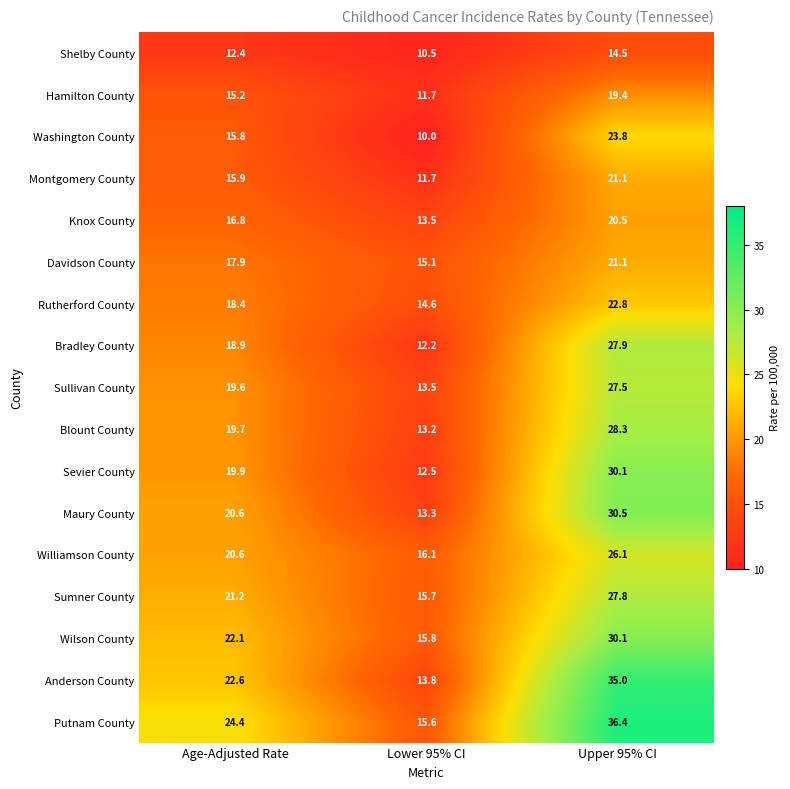

What is the sum of the Sumner County values at Lower 95% CI and Upper 95% CI?

43.5